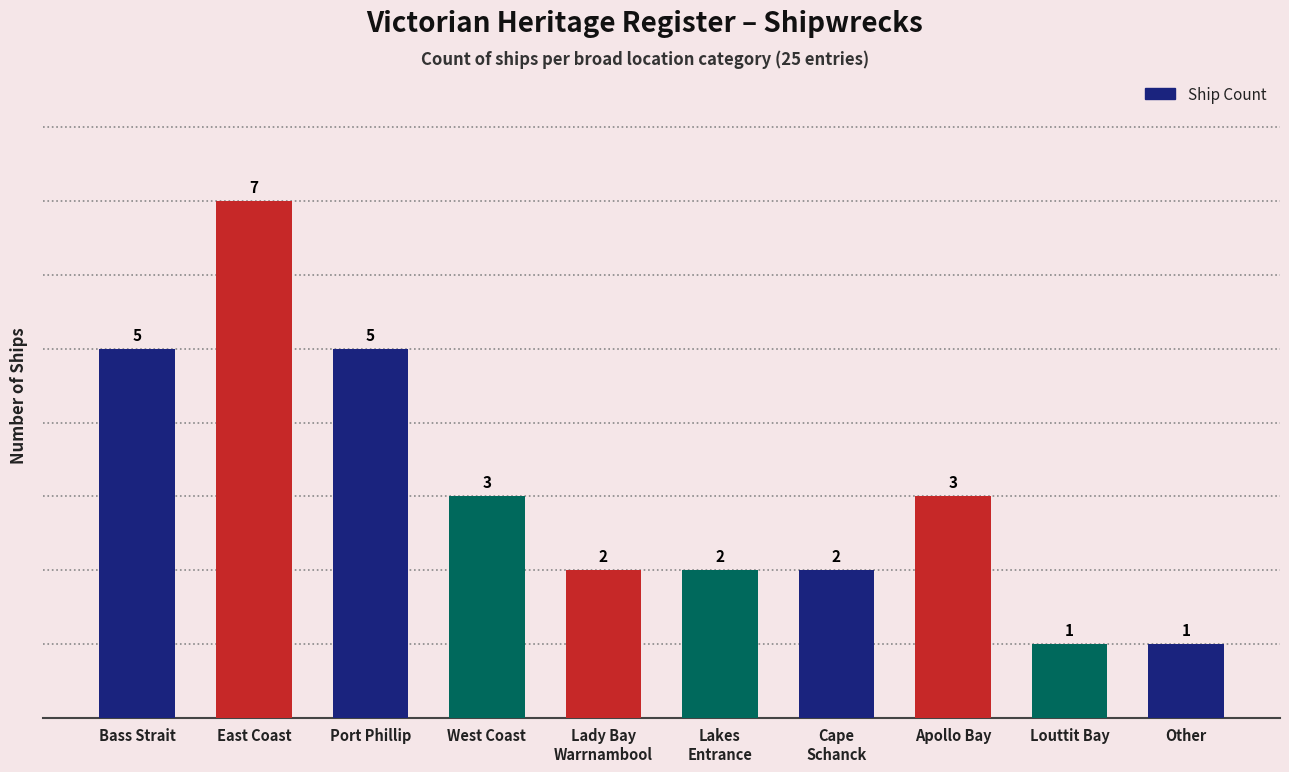

What position from the left is West Coast?

4